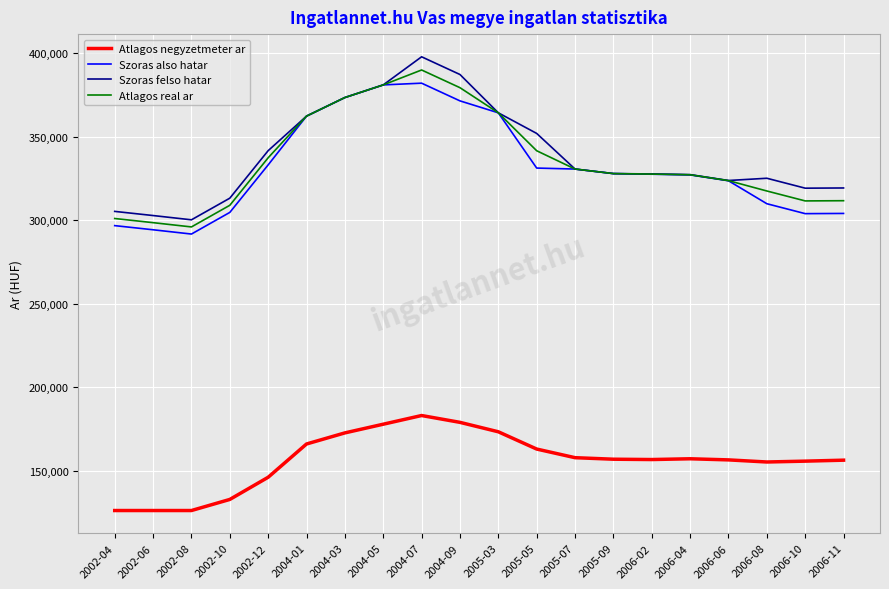

Rank the series by their maximum value, from highest to lowest.

Szoras felso hatar, Atlagos real ar, Szoras also hatar, Atlagos negyzetmeter ar